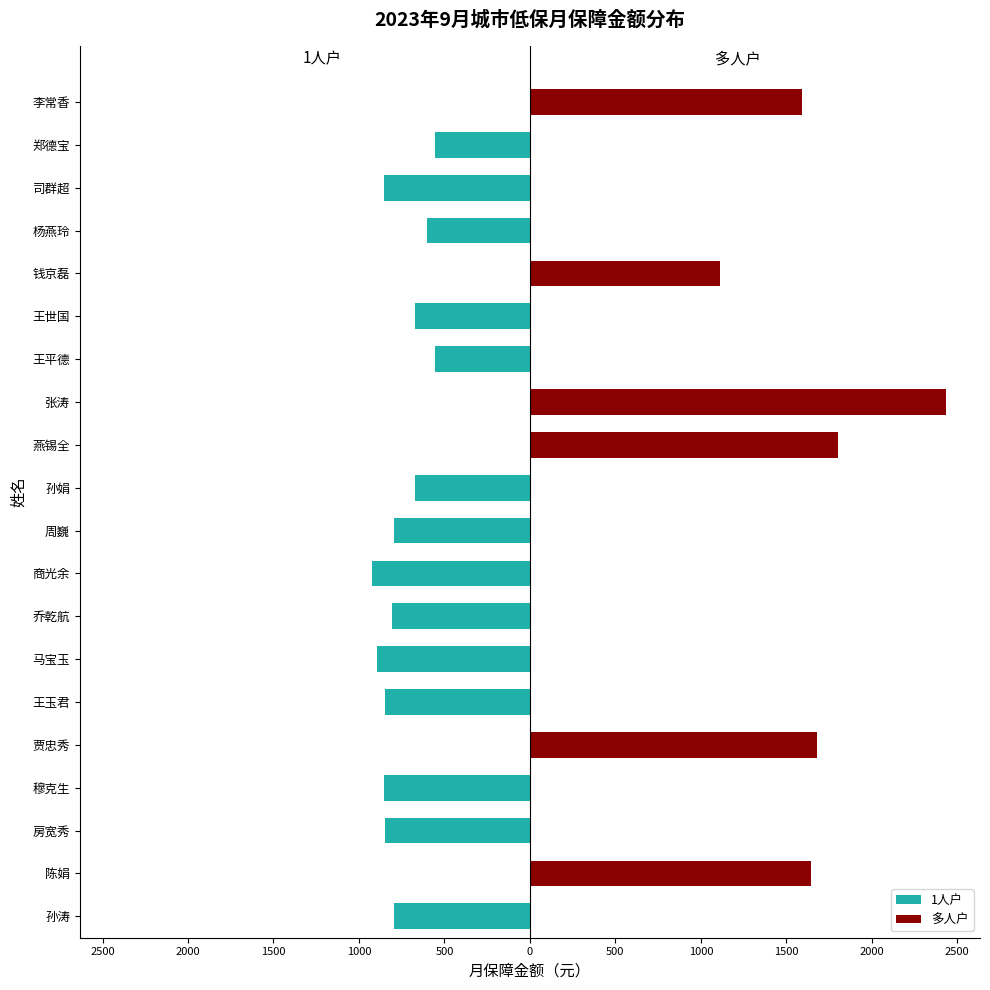

List the series in order of their overall mean, highest first.

多人户, 1人户